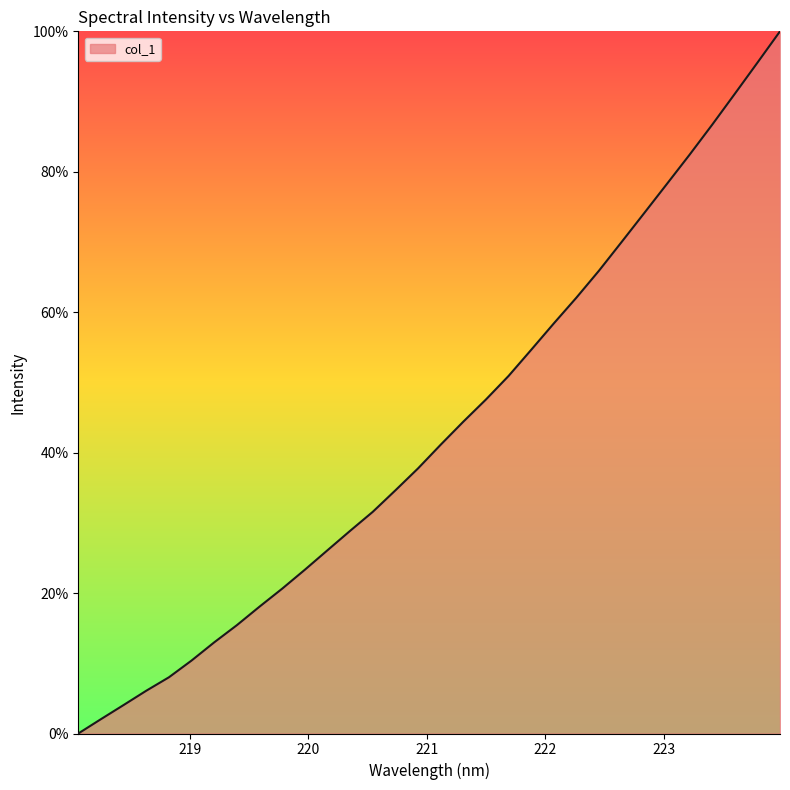

Count the number of categories in the chart.

32